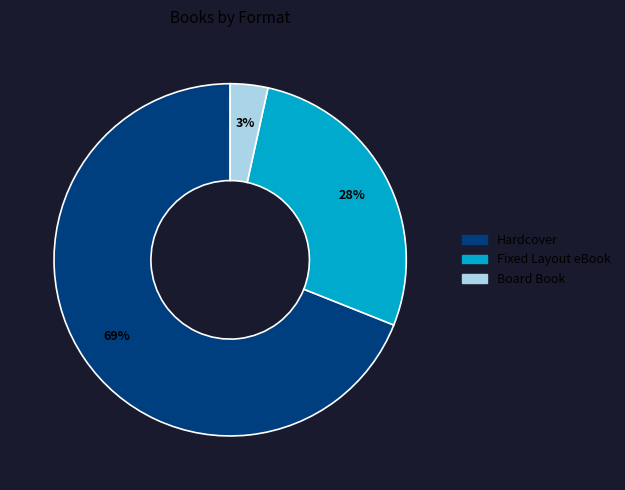

Which category has the smallest portion of the pie?

Board Book